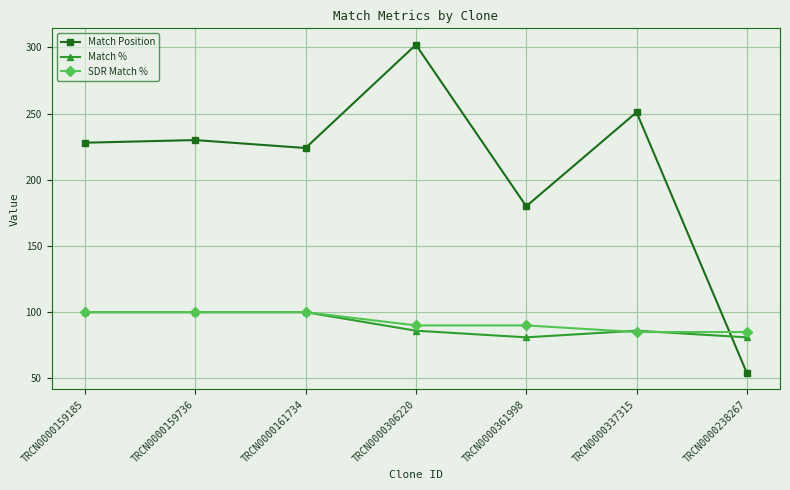

Reading right to left, transcribe all the data shown in this chart.

Match Position: 54	251	180	302	224	230	228
Match %: 81	86	81	86	100	100	100
SDR Match %: 85	85	90	90	100	100	100